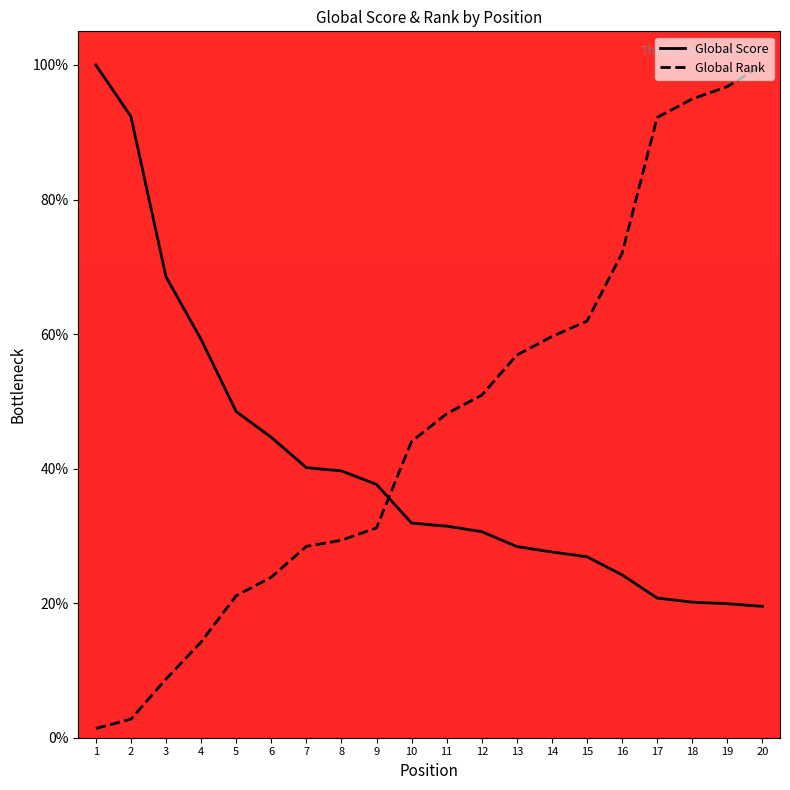

How many intersections are there between Global Rank and Global Score?

1